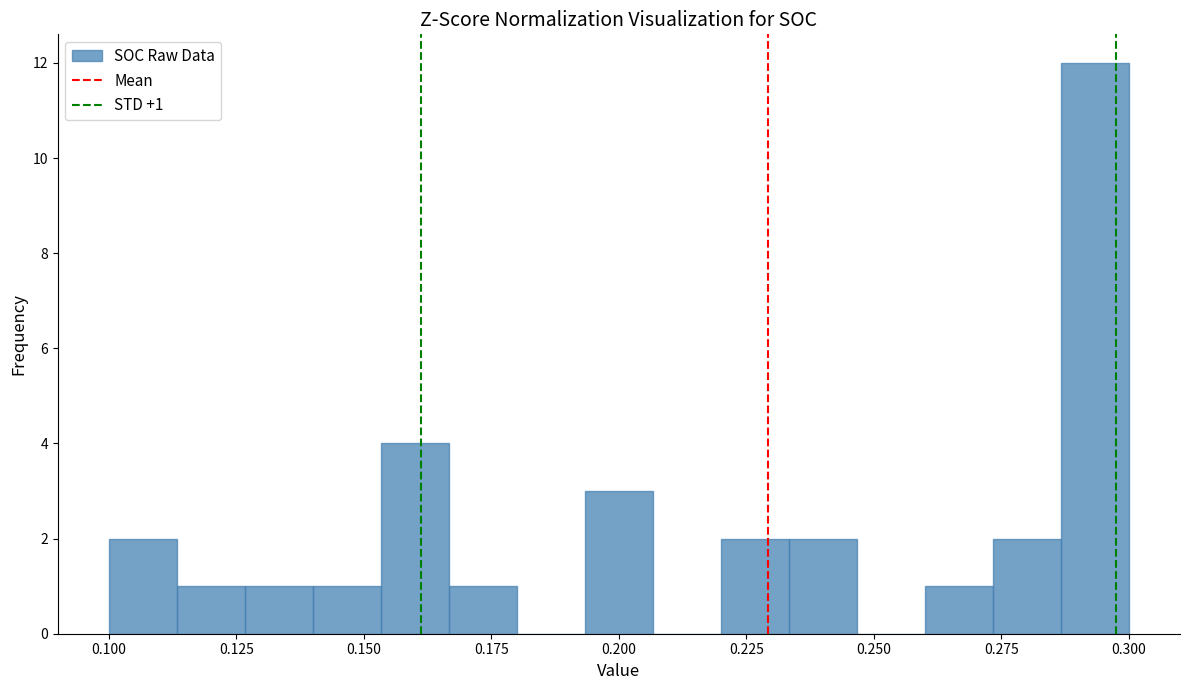

Read against the x-axis, roughly where is the centre of the tallest bar?

0.295